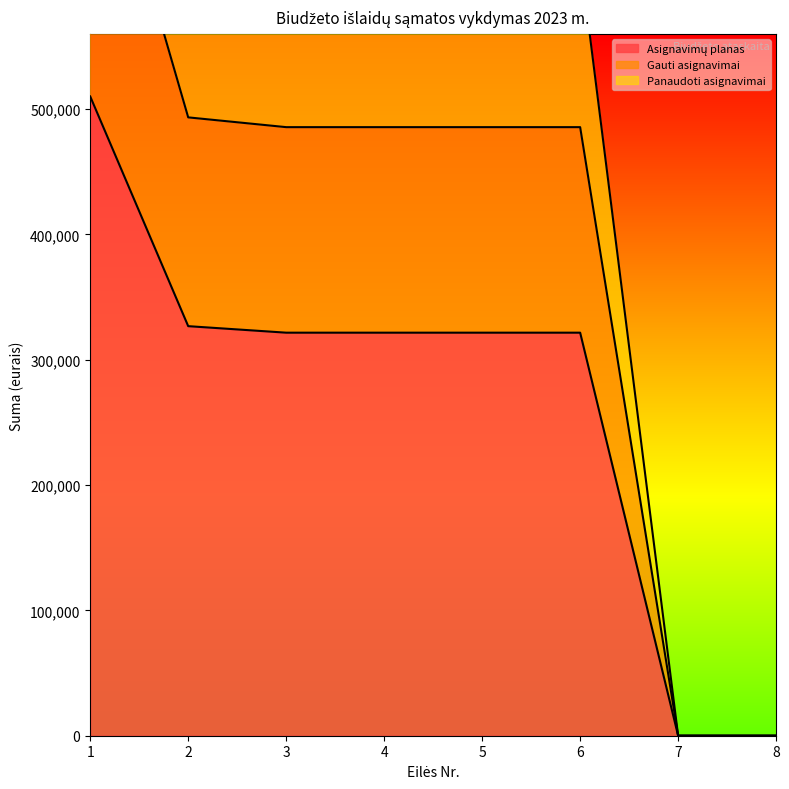

True or false: Panaudoti asignavimai and Gauti asignavimai intersect in this chart.

False